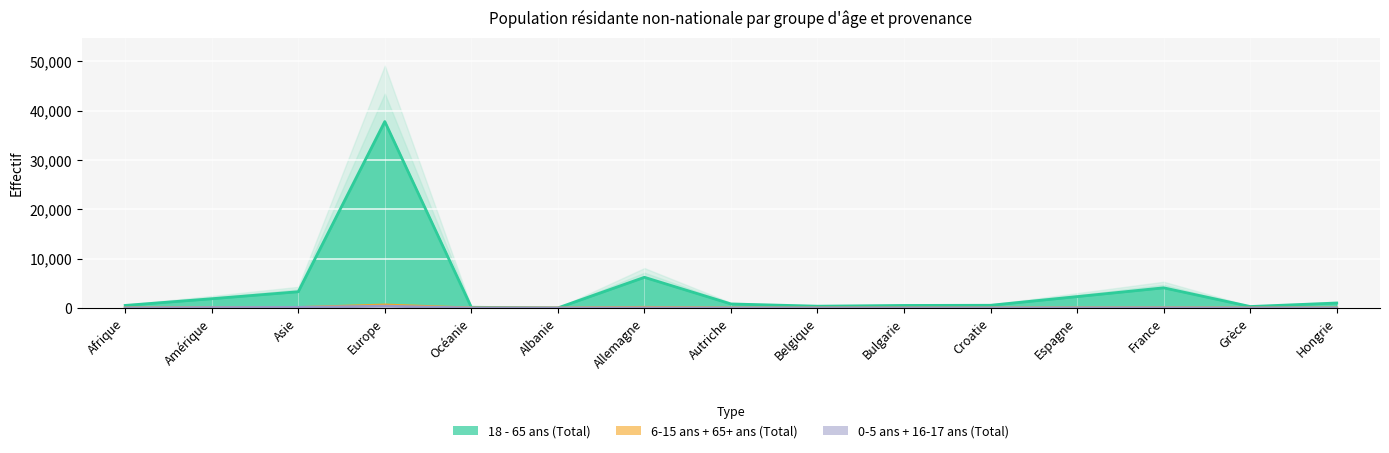

What is the label of the 11th point from the right?

Océanie